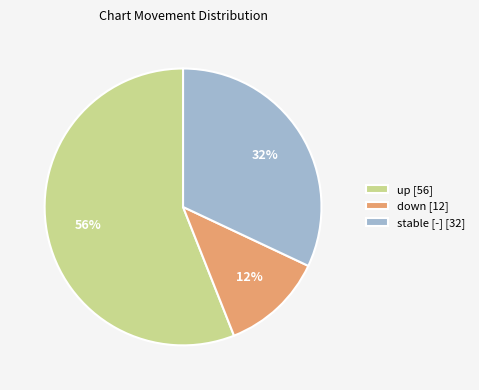

What is the largest slice in the pie chart?

up [56]